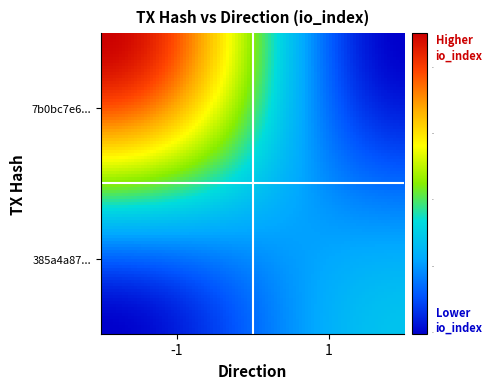

Which series has the largest total across all categories?

7b0bc7e60b777d2c6c74416c55d5abdf9ca1034